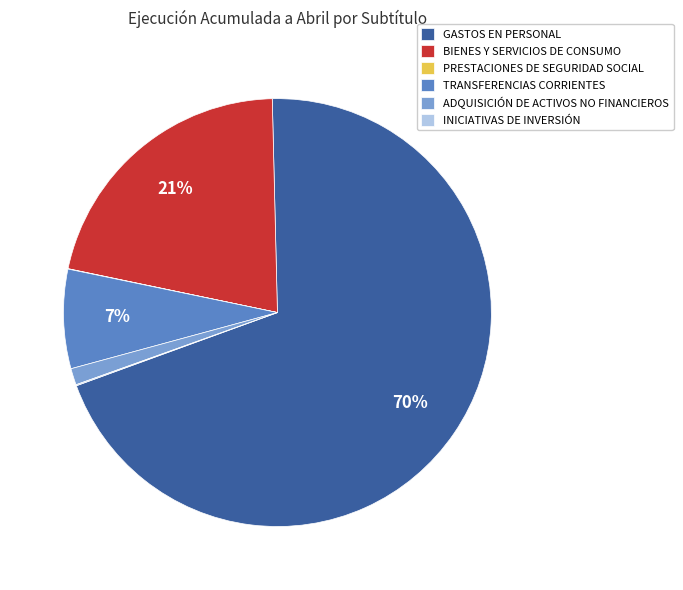

Which slice represents more than half of the pie?

GASTOS EN PERSONAL